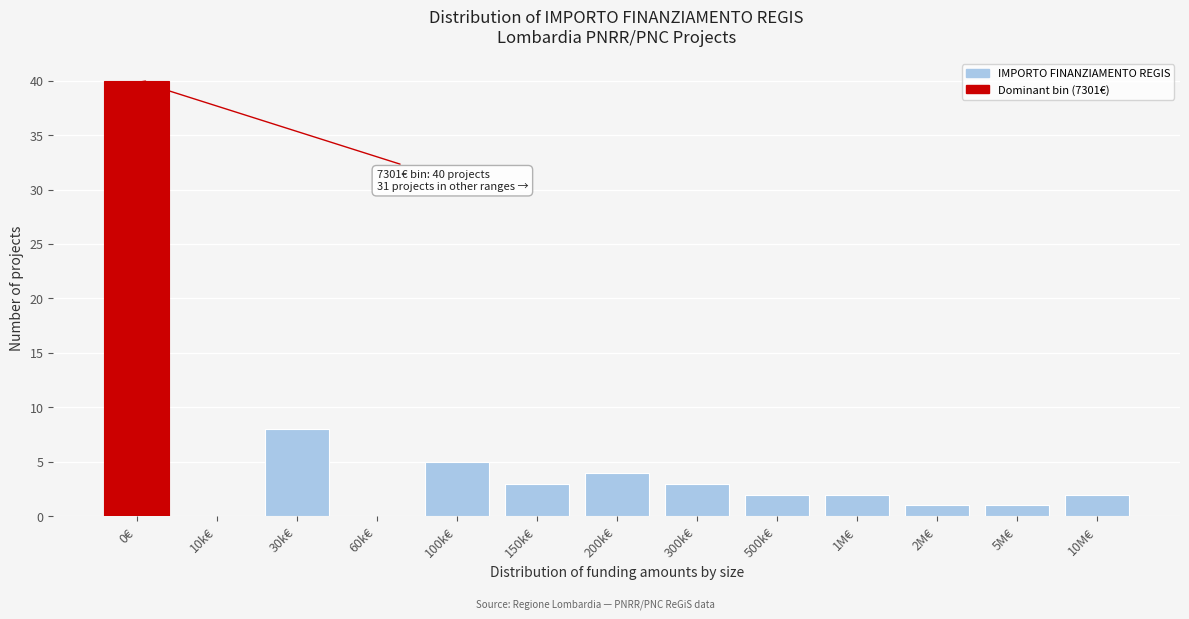

Reading right to left, what are all the values shown in this chart?

10M€=2	5M€=1	2M€=1	1M€=2	500k€=2	300k€=3	200k€=4	150k€=3	100k€=5	60k€=0	30k€=8	10k€=0	0€=40